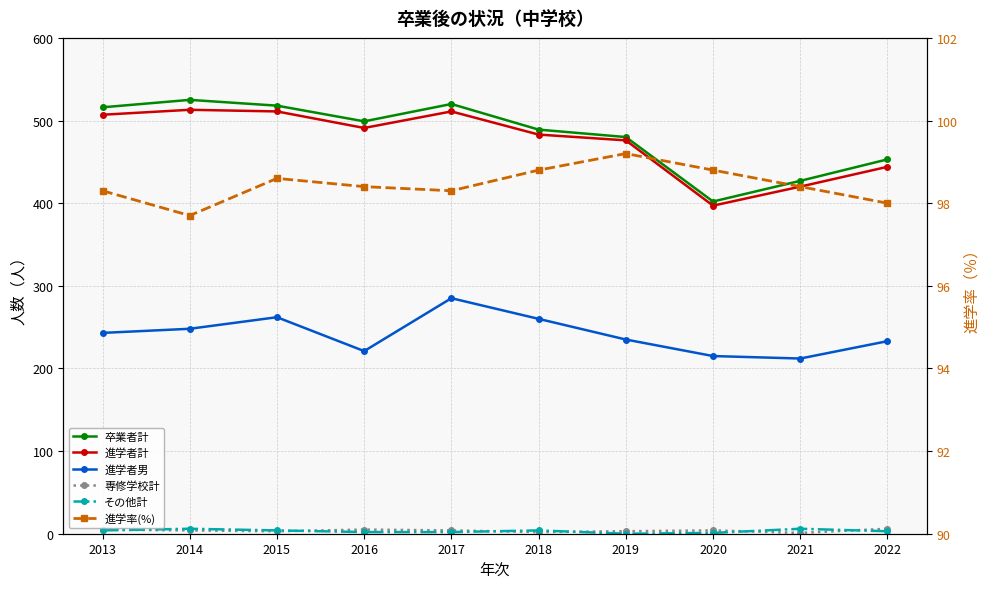

At which category does 進学率(%) reach its first local valley?

2014